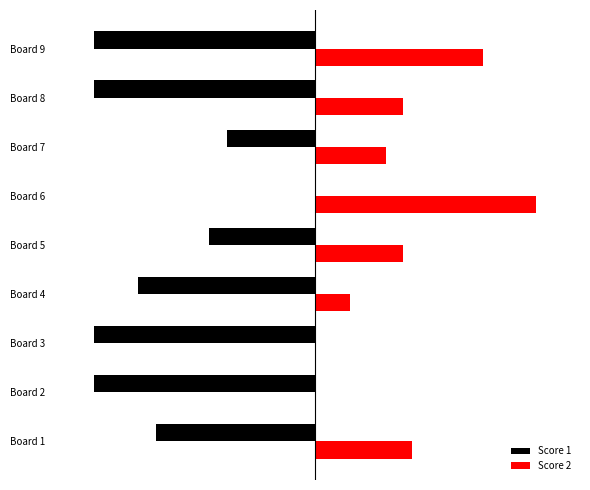

What are all the series names shown in the legend?

Score 1, Score 2